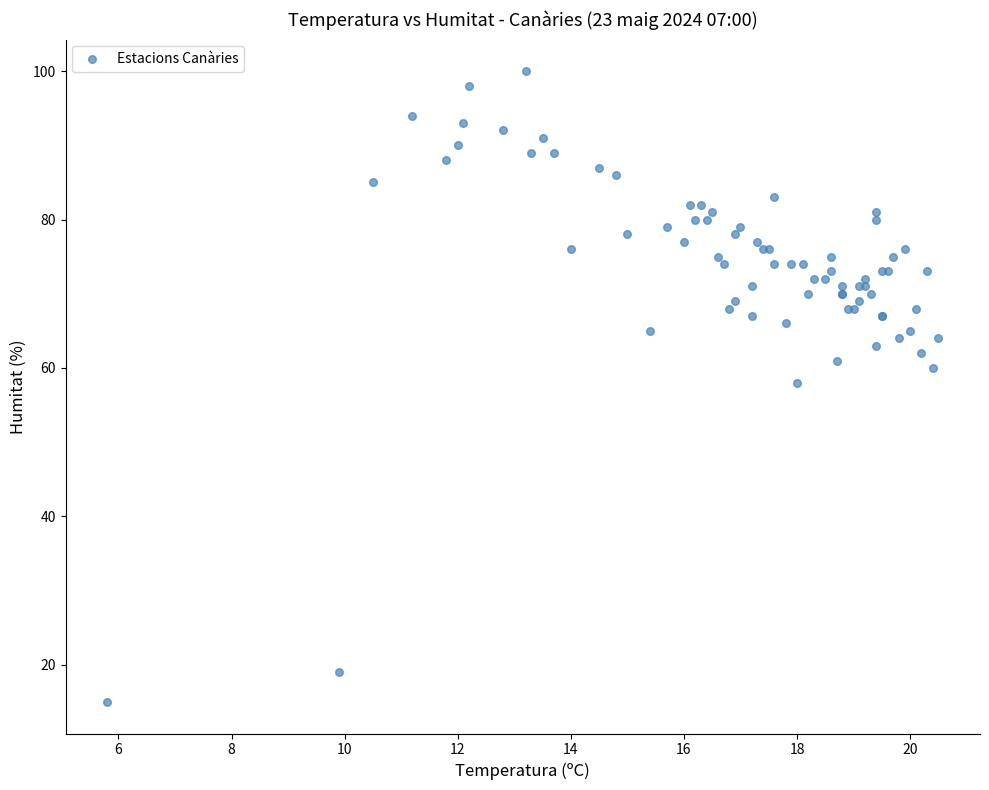

What Y value in the scatter plot is closest to 57?

58